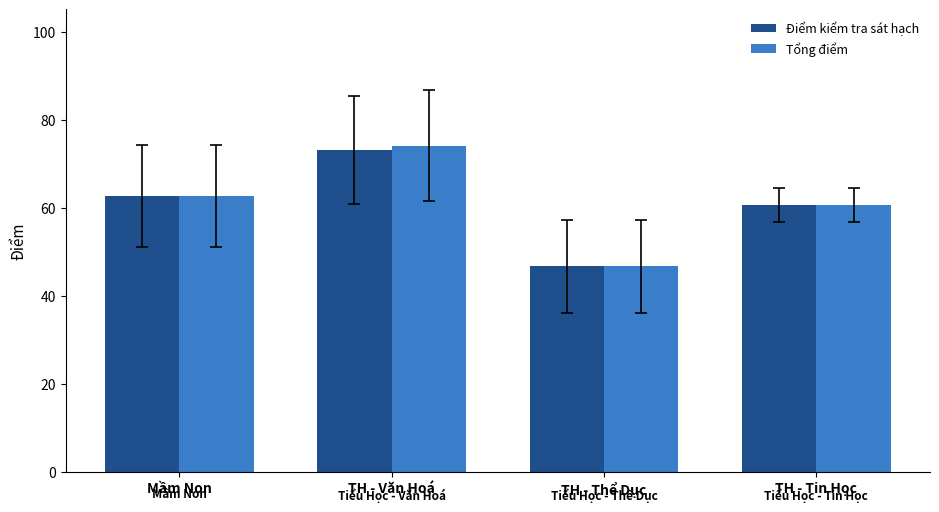

Is it true that Điểm kiểm tra sát hạch equals 73.1 at TH - Văn Hoá?

True